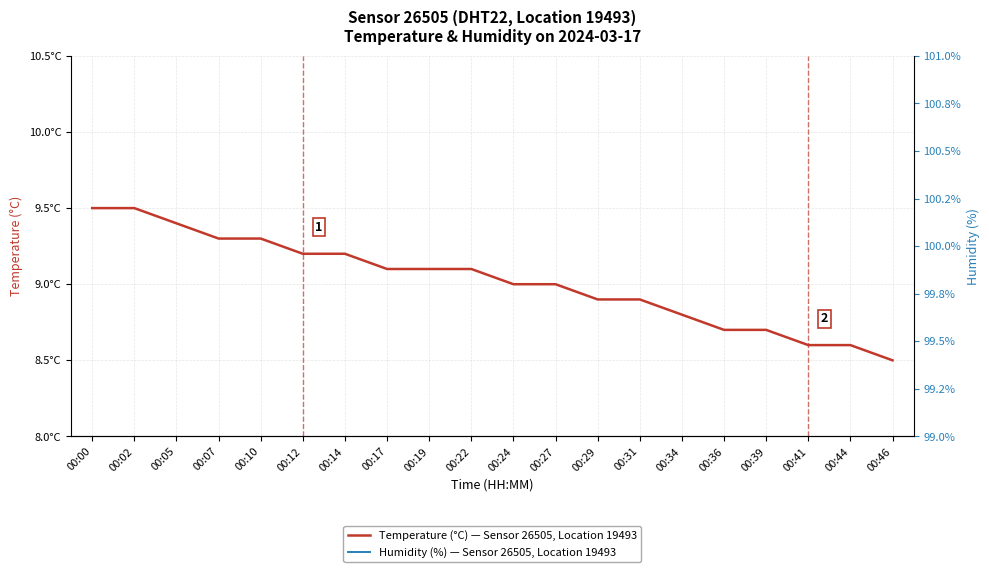

What is the minimum value for Humidity (%) — Sensor 26505, Location 19493?

99.9